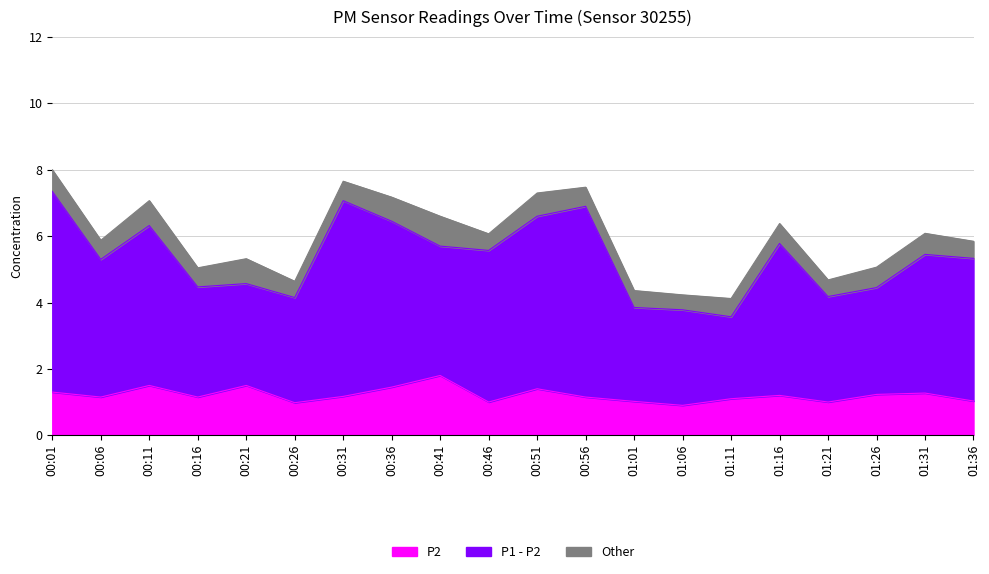

What is the value of the P1 point at the 14th from the left?

3.8